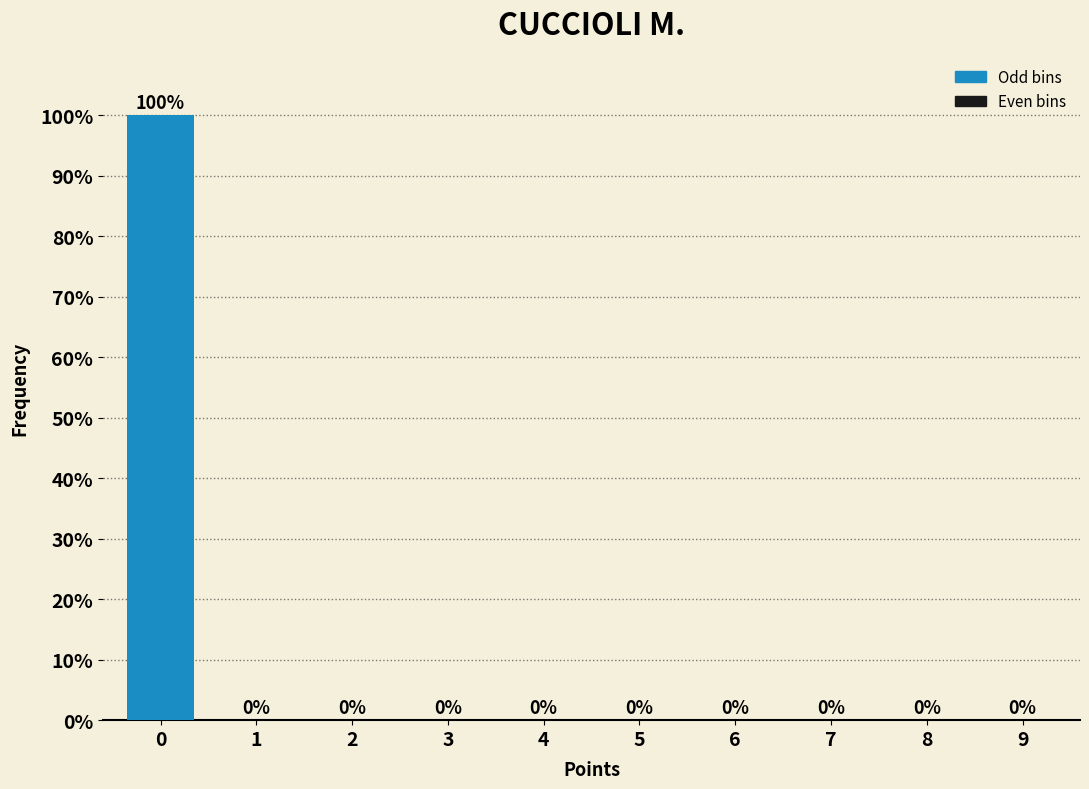

Reading left to right, list all the values displayed in this chart.

0=100	1=0	2=0	3=0	4=0	5=0	6=0	7=0	8=0	9=0